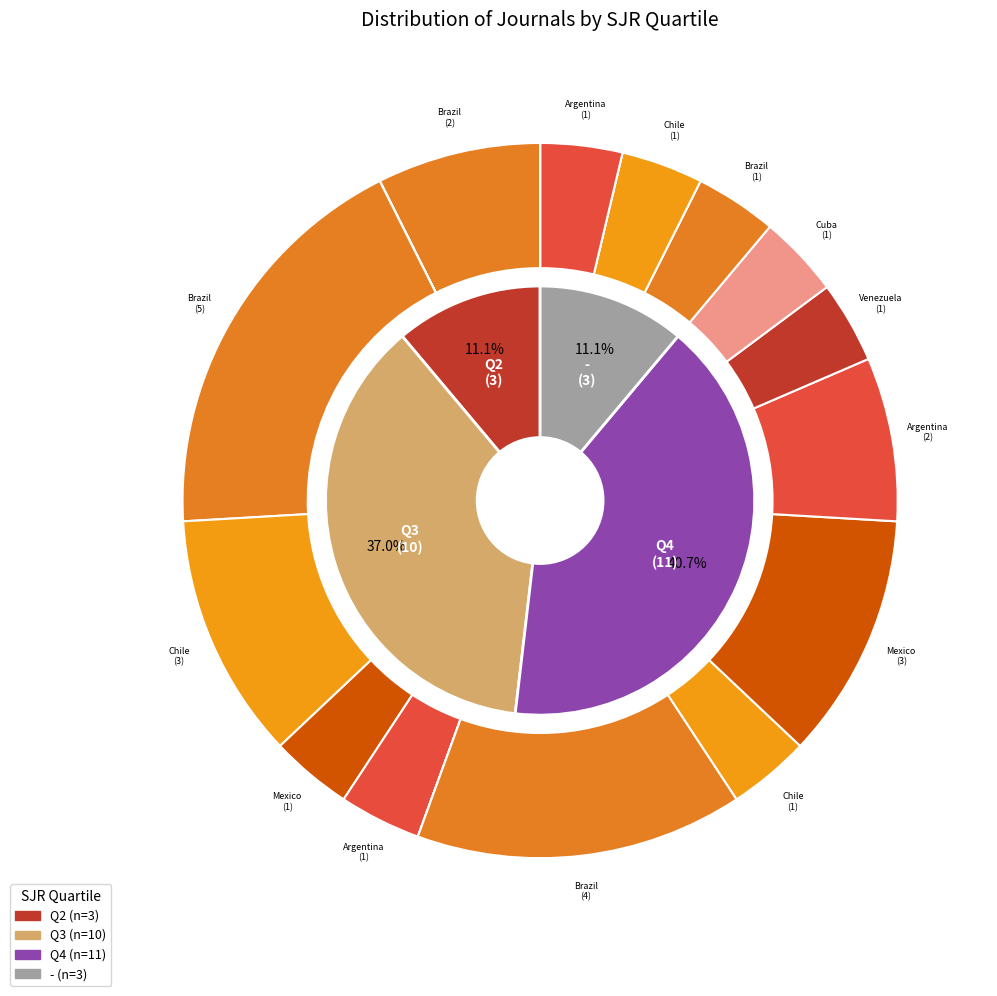

What percentage is NOT represented by Q2?

88.9%